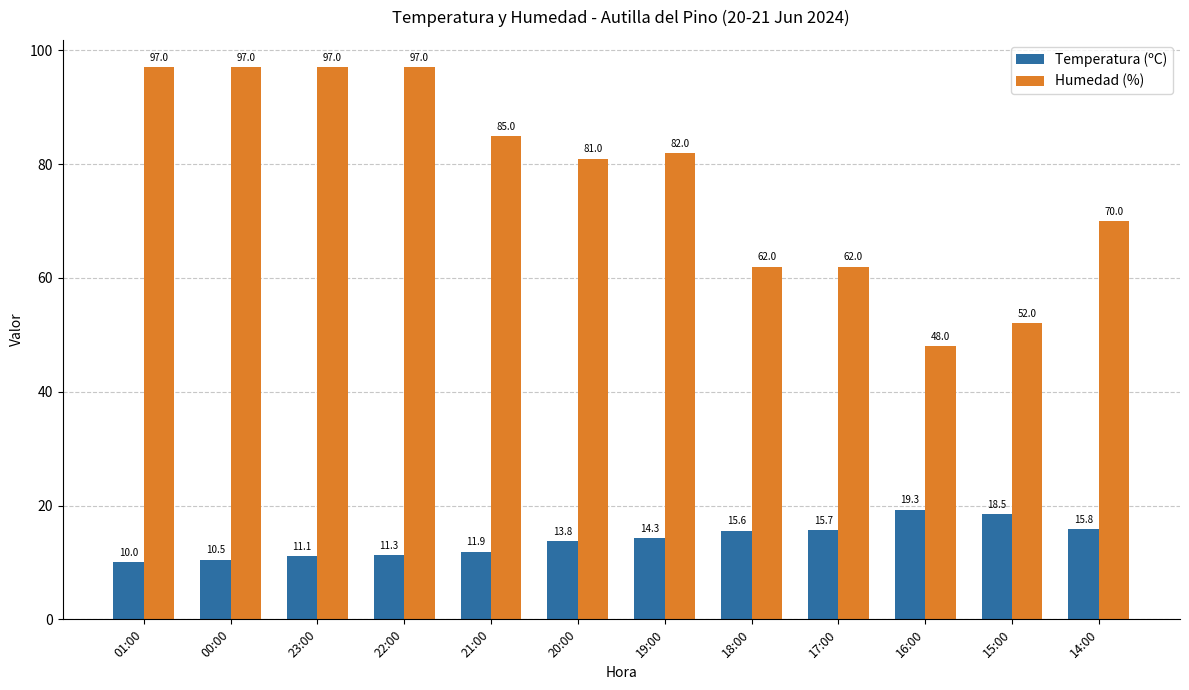

What is the total value across all series at 01:00?

107.0